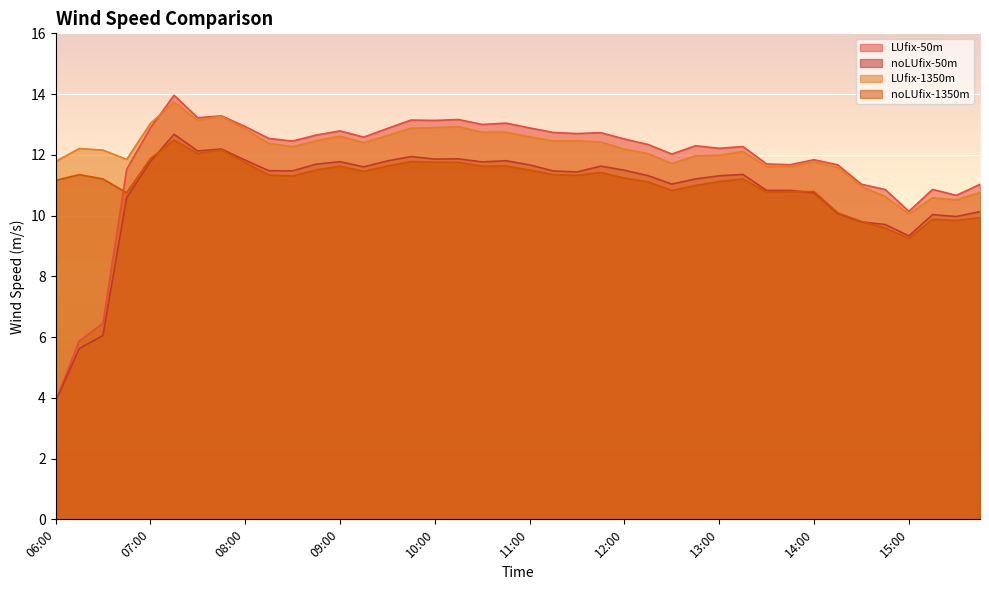

What is the sum of the noLUfix-1350m values at 12:00 and 07:45?

23.4